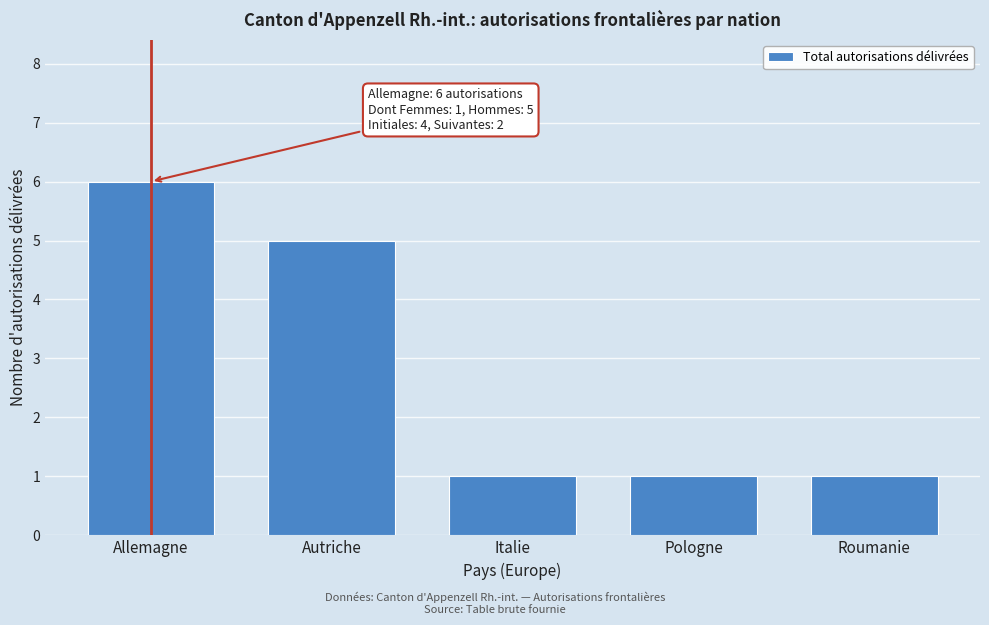

Reading left to right, list all the values displayed in this chart.

6	5	1	1	1